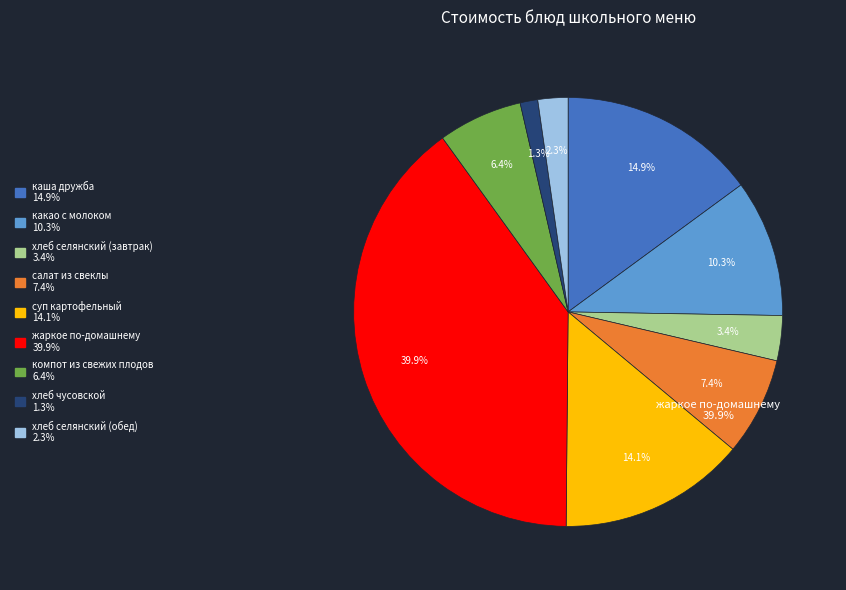

To the nearest percent, what is the difference between the салат из свеклы and жаркое по-домашнему slice percentages?

33%